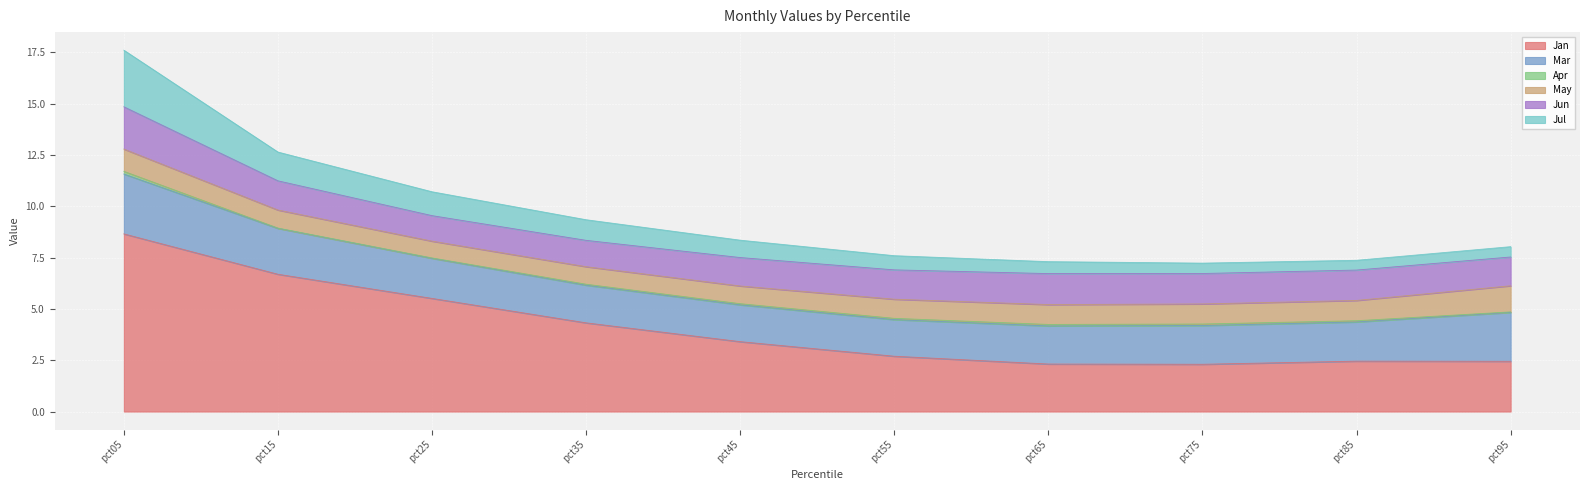

How many interior local valleys does the Jul series have?

1